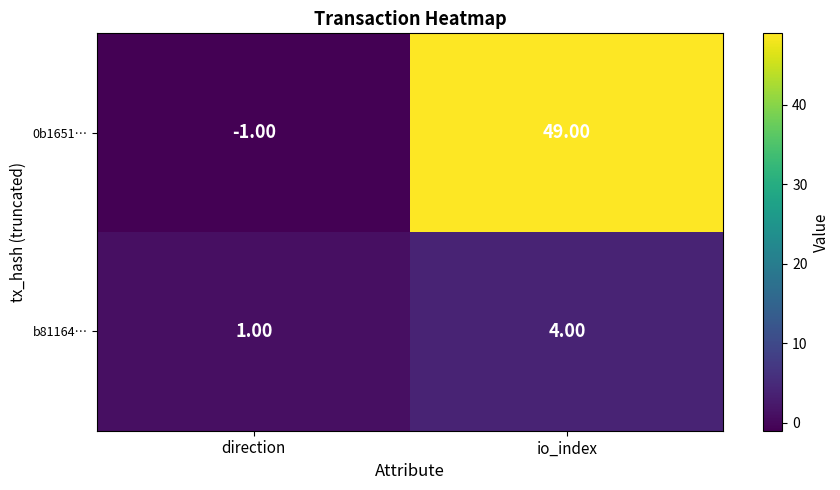

What is the difference between the maximum and minimum values in the 0b1651… series?

50